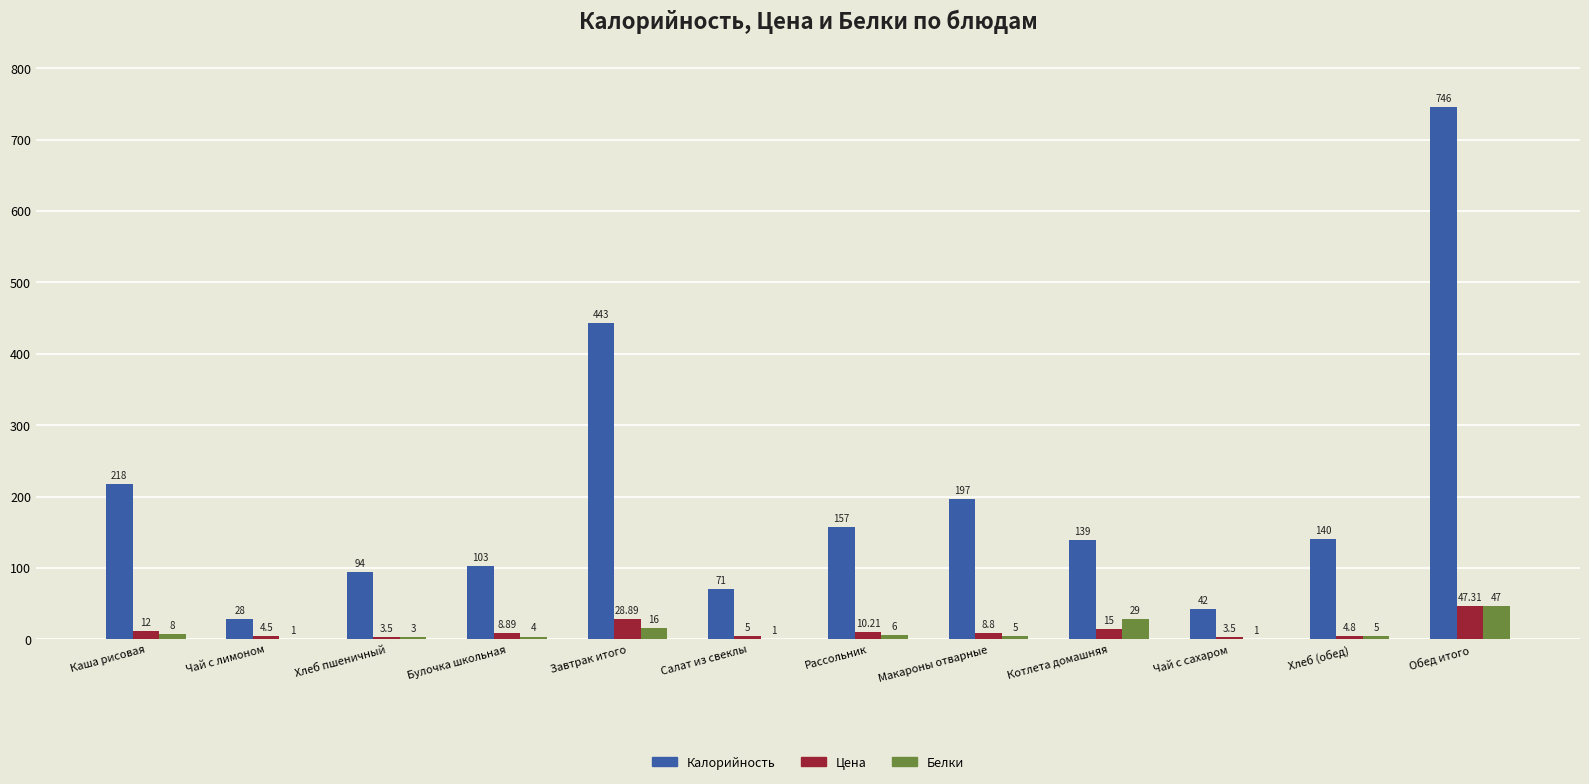

Count the number of categories in the chart.

12